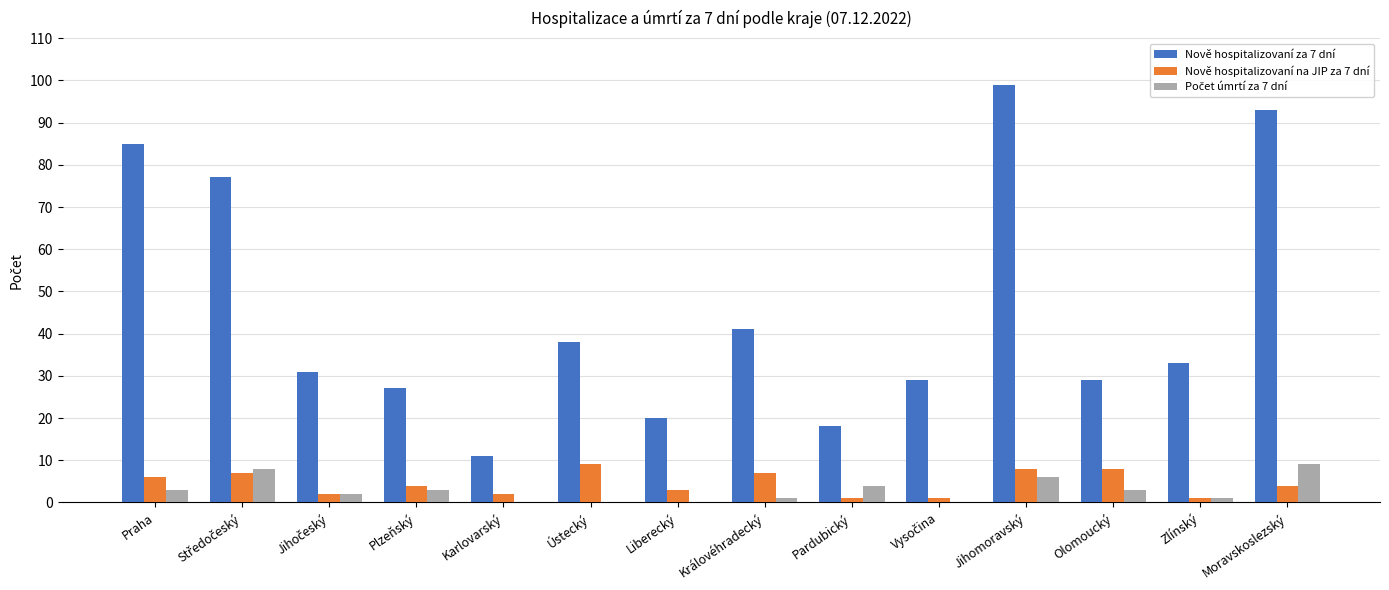

True or false: Nově hospitalizovaní za 7 dní has a value of 41 at Královéhradecký.

True